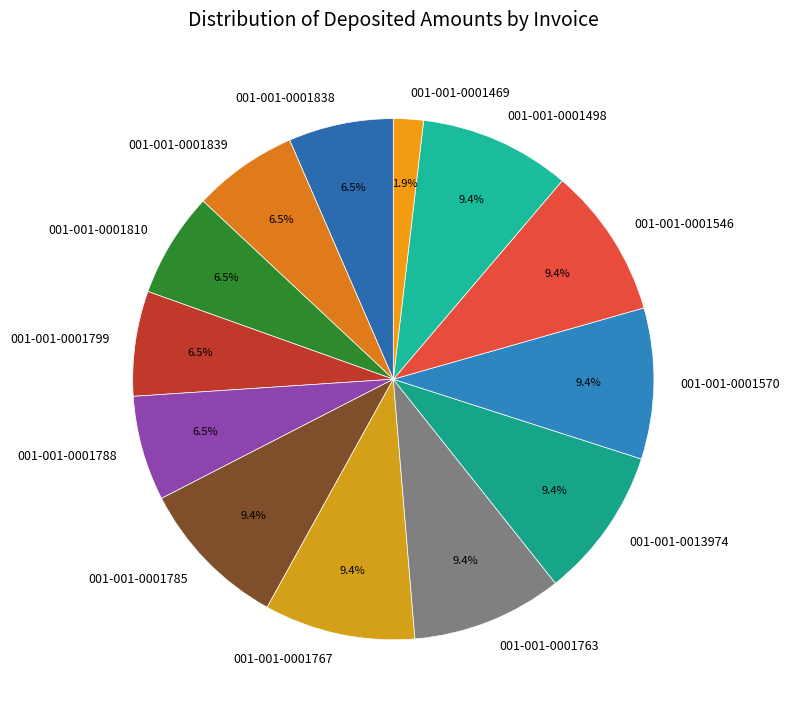

Approximately how many times larger is the value at 001-001-0001546 compared to 001-001-0001810?

1.4